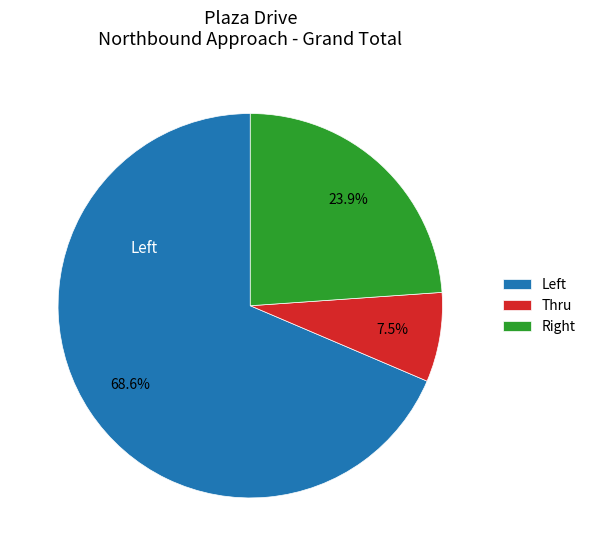

Rank the categories by value from highest to lowest.

Left, Right, Thru